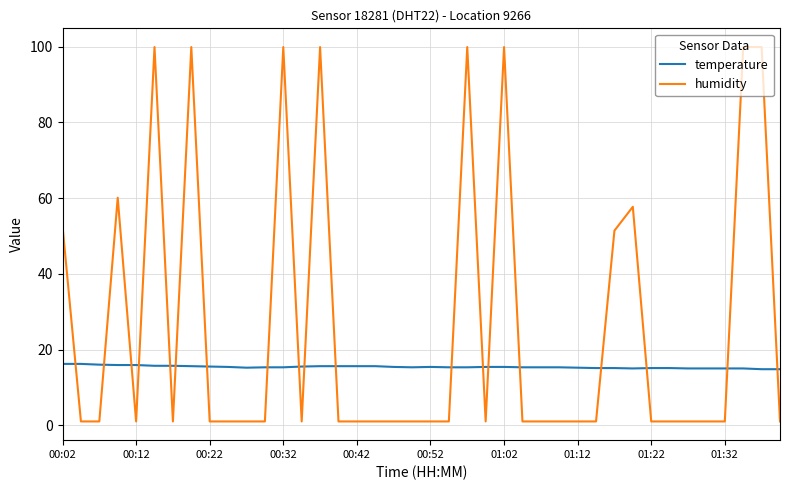

List the series in order of their overall mean, highest first.

humidity, temperature